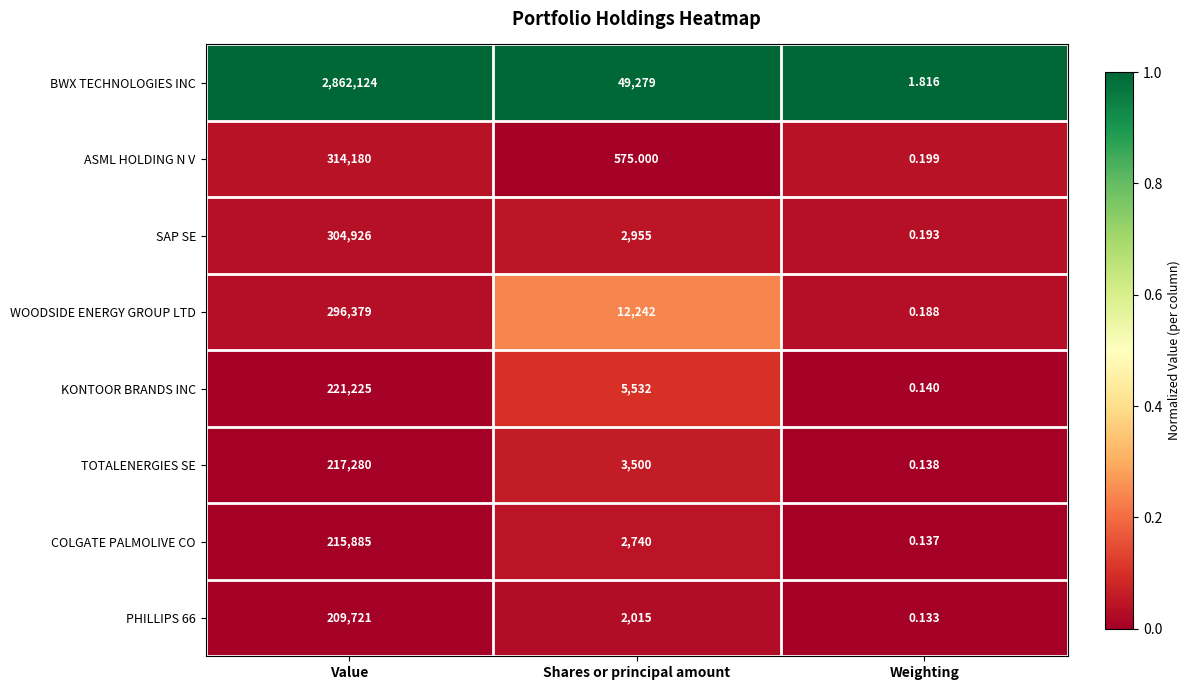

Where does the COLGATE PALMOLIVE CO series first go above 2740?

Value